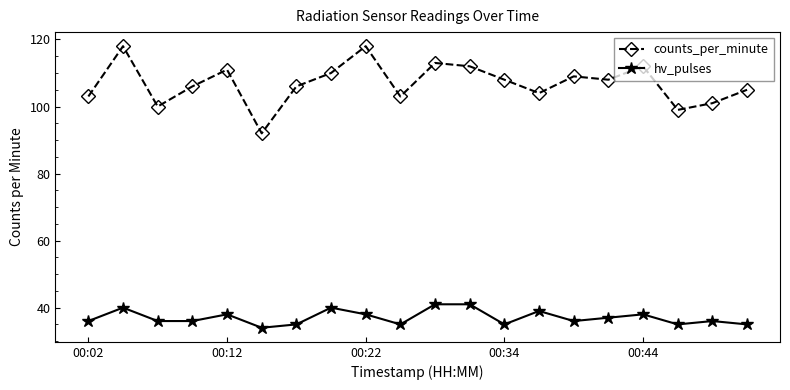

In counts_per_minute, how many points are lower than both neighbors (excluding endpoints)?

6